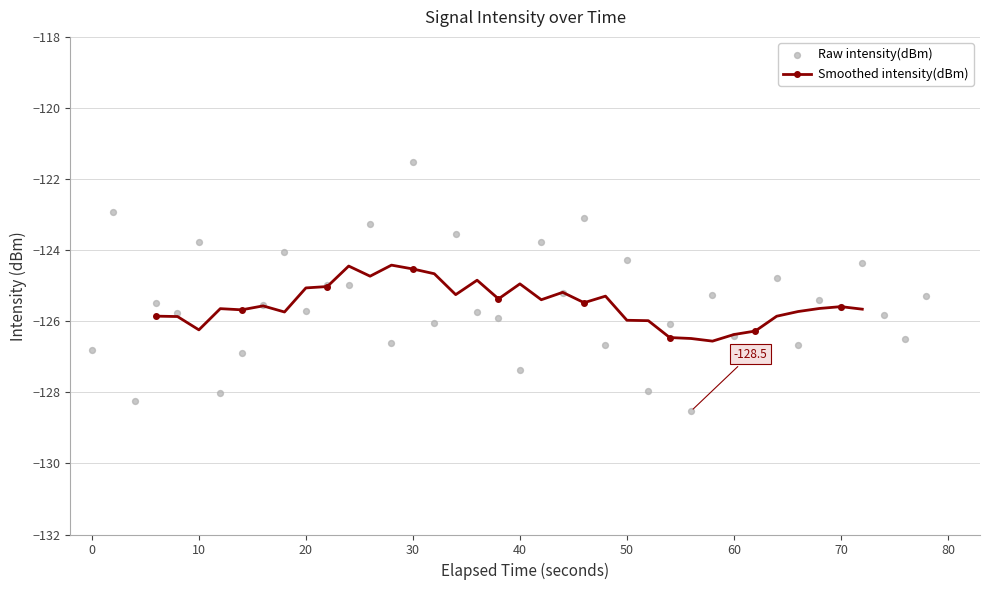

At which category does Smoothed intensity(dBm) reach its first local valley?

10